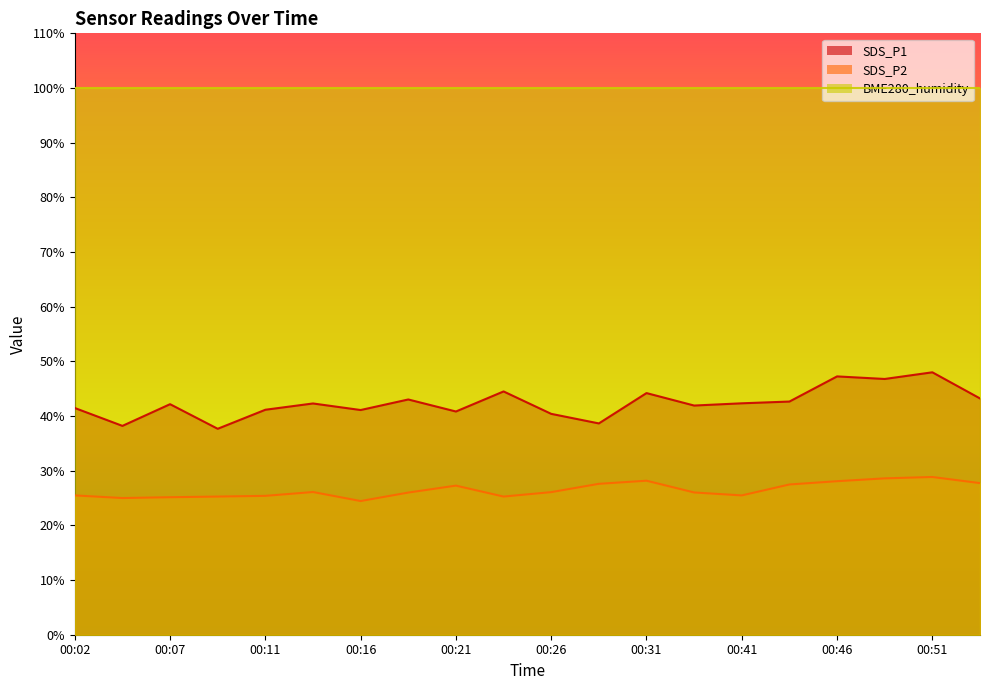

How many values in the SDS_P1 series exceed 42?

11